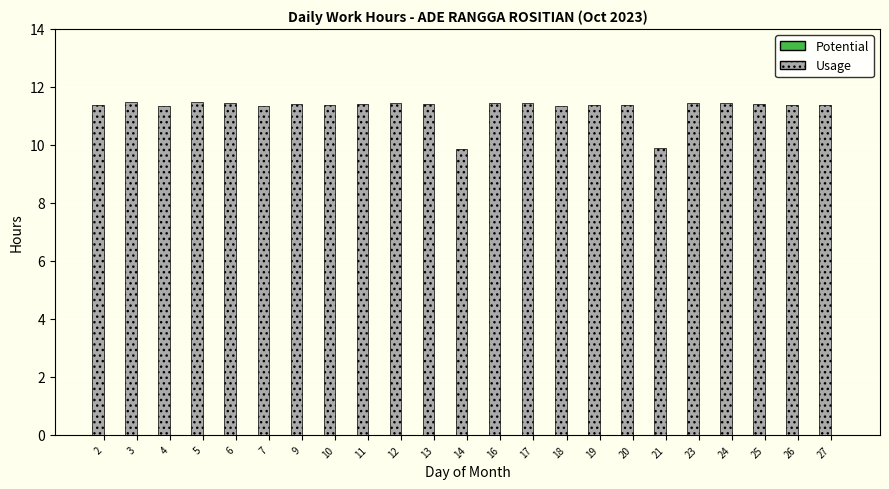

What is the ratio of the value at 5 to the value at 23?

1.0